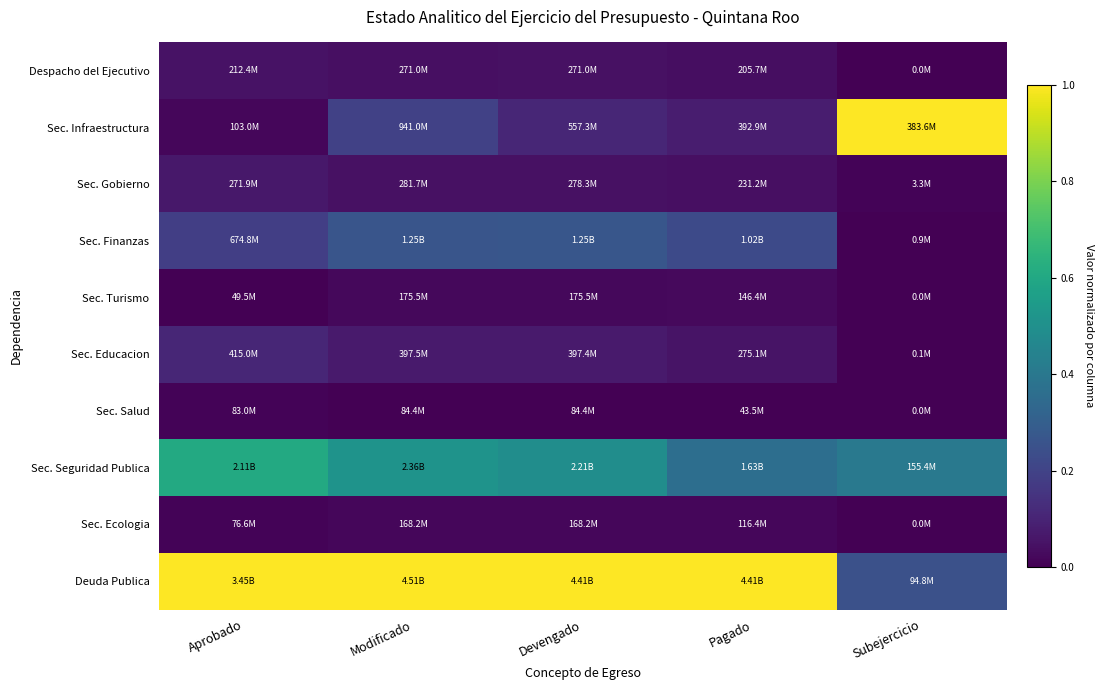

What is the difference between the highest and lowest values at Subejercicio?

1.0